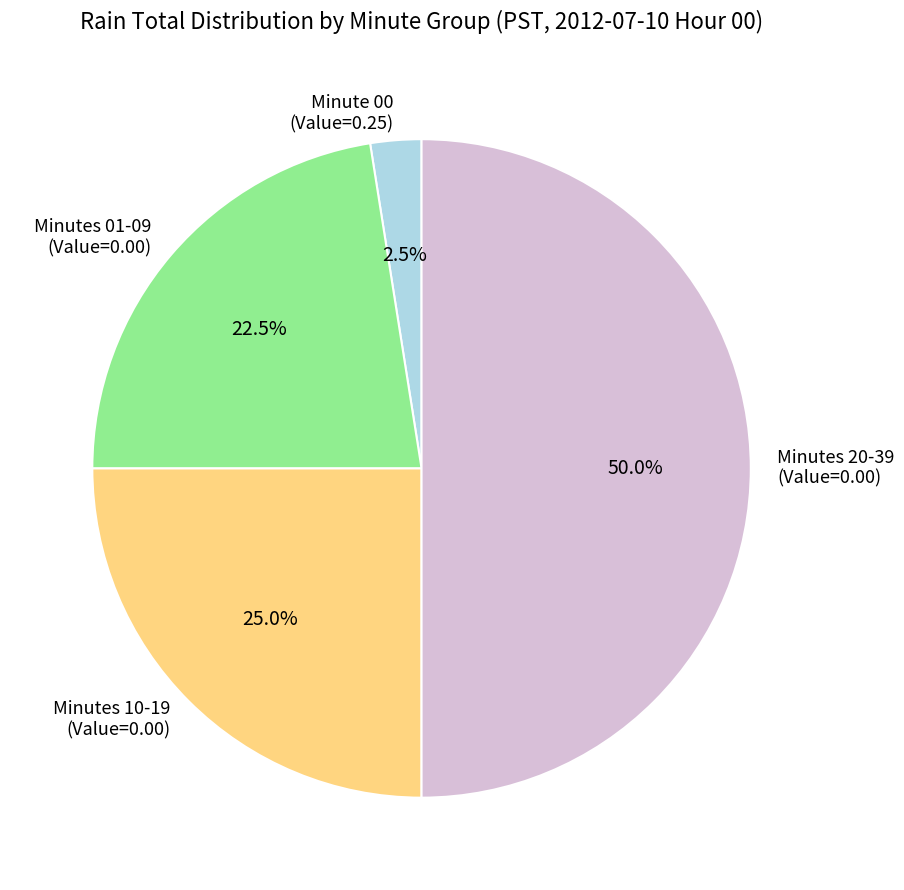

Does Minutes 01-09 (Value=0.00) represent more than half of the total?

No